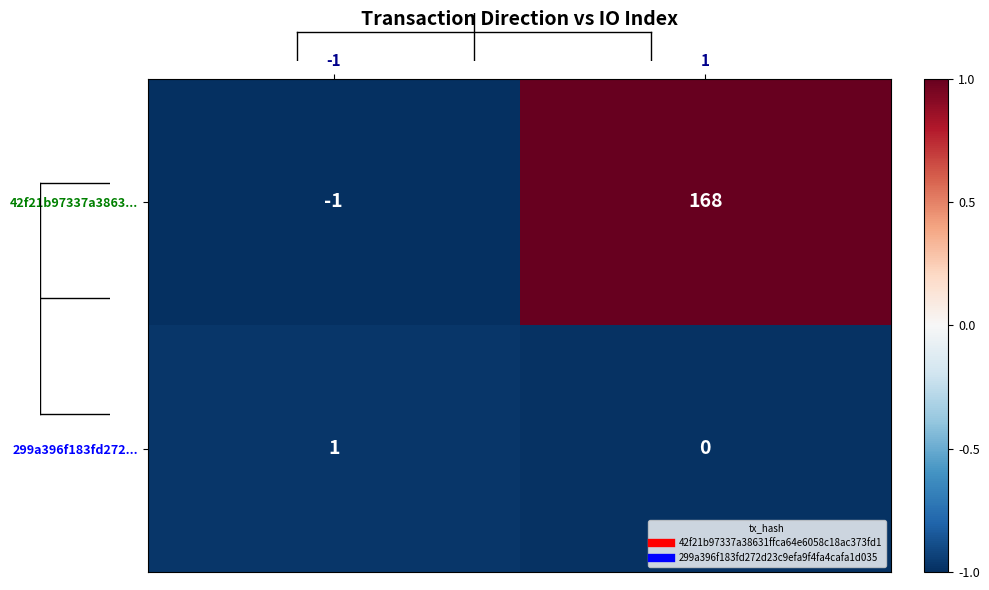

Reading right to left, extract all data points from this chart.

42f21b97337a3863...: 168	-1
299a396f183fd272...: 0	1